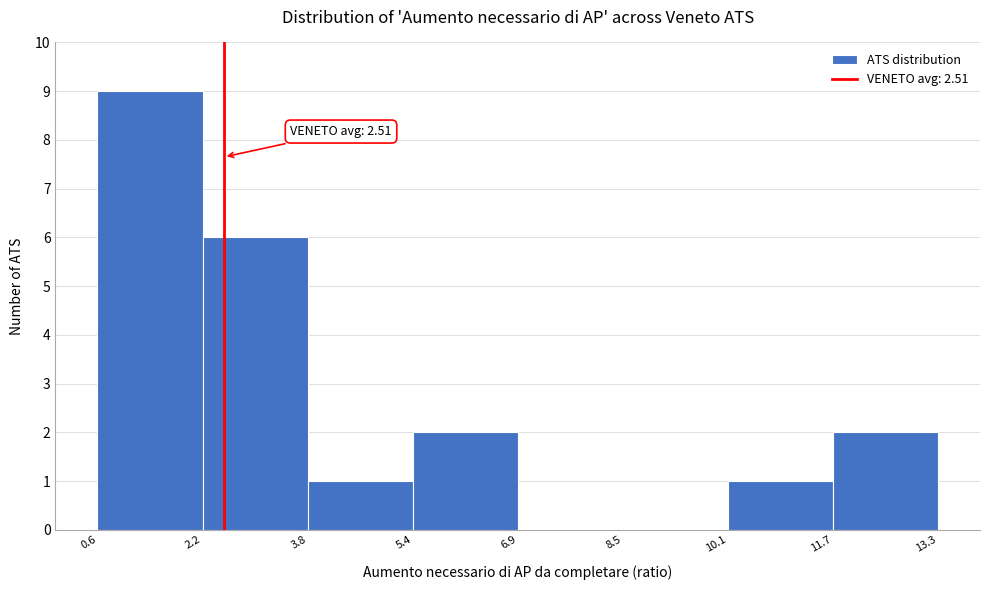

Which range on the x-axis has the tallest bar?

0.6 to 2.2